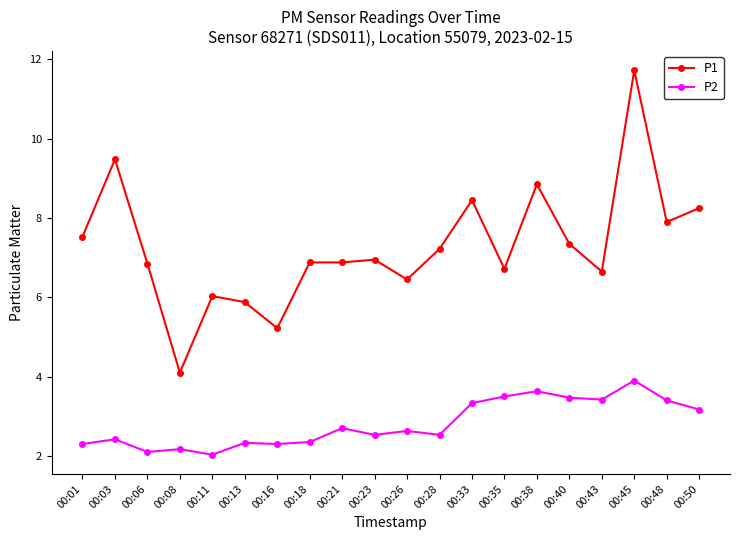

At 00:18, list the series in order from smallest to largest.

P2, P1